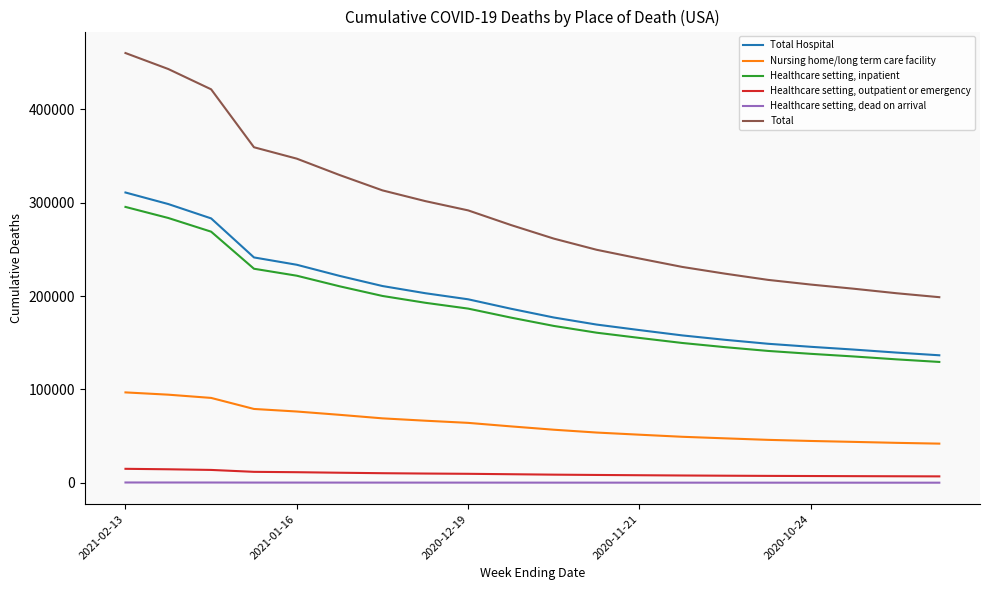

True or false: Healthcare setting, dead on arrival and Nursing home/long term care facility cross at least once.

False